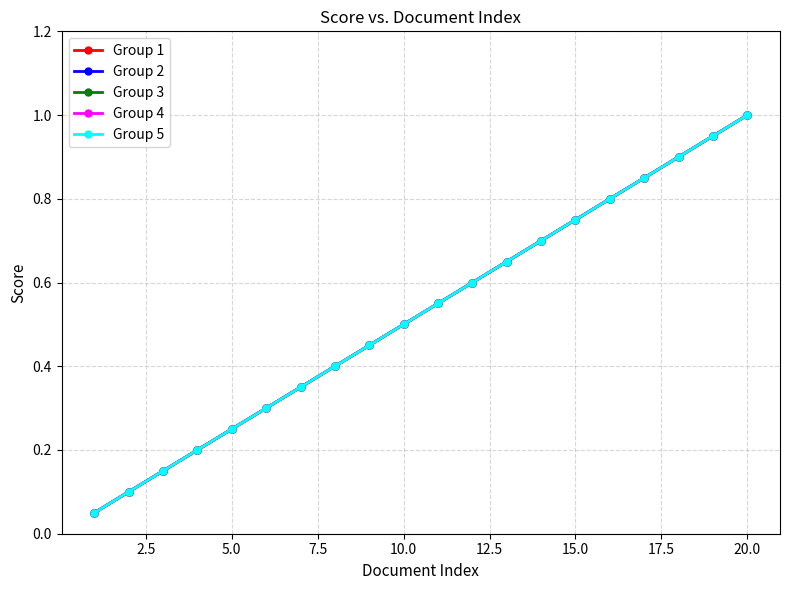

True or false: Group 2 and Group 3 intersect in this chart.

False